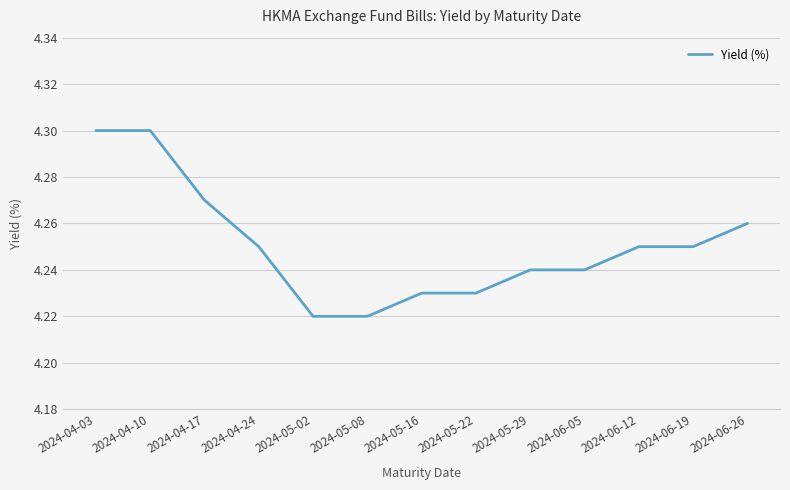

Does the chart display data point markers on the line(s)?

No